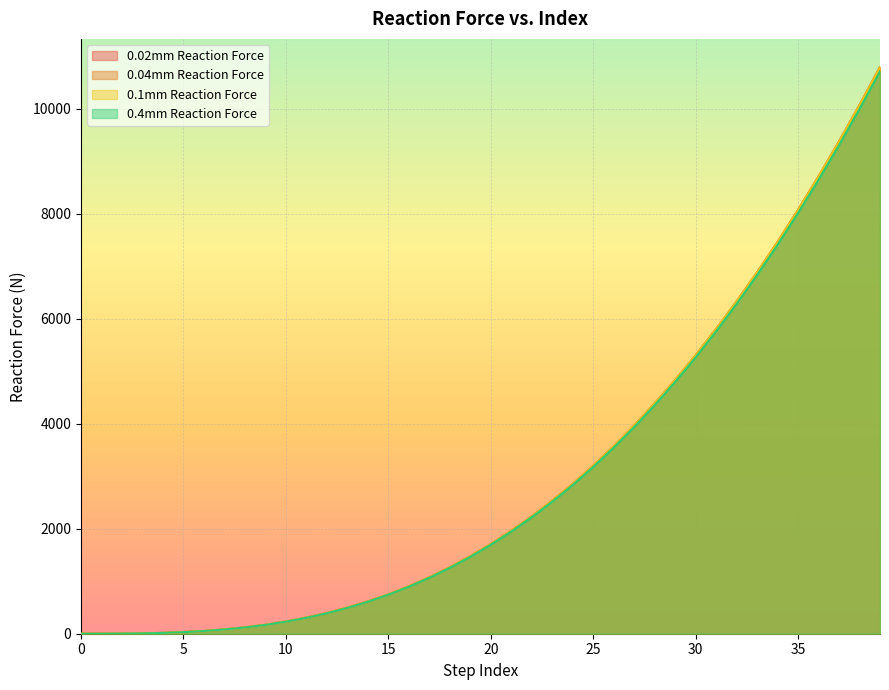

What is the average value of the 0.02mm Reaction Force series?

2949.0